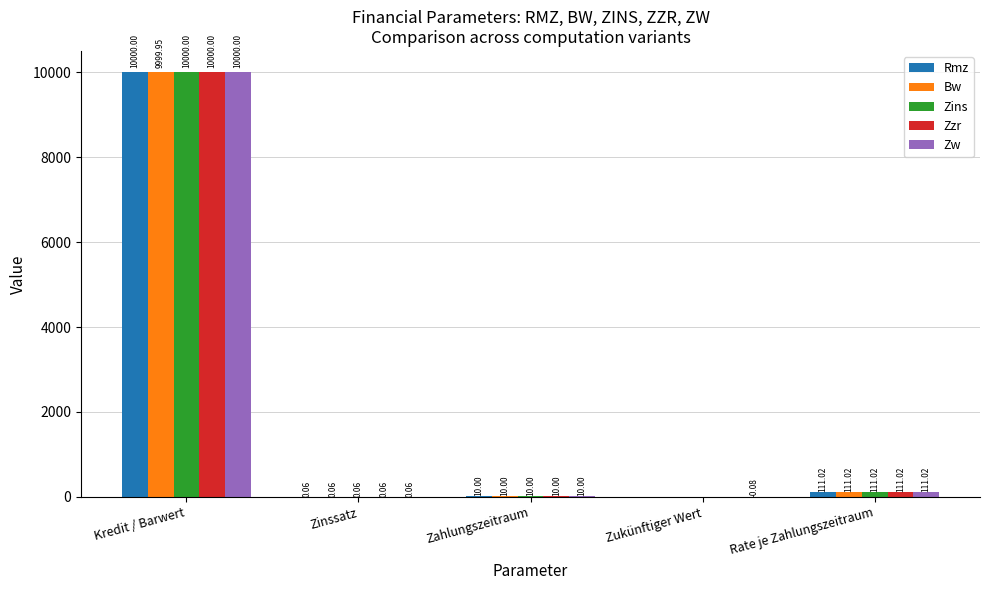

Between Zahlungszeitraum and Zukünftiger Wert, which series saw the biggest shift?

Zw